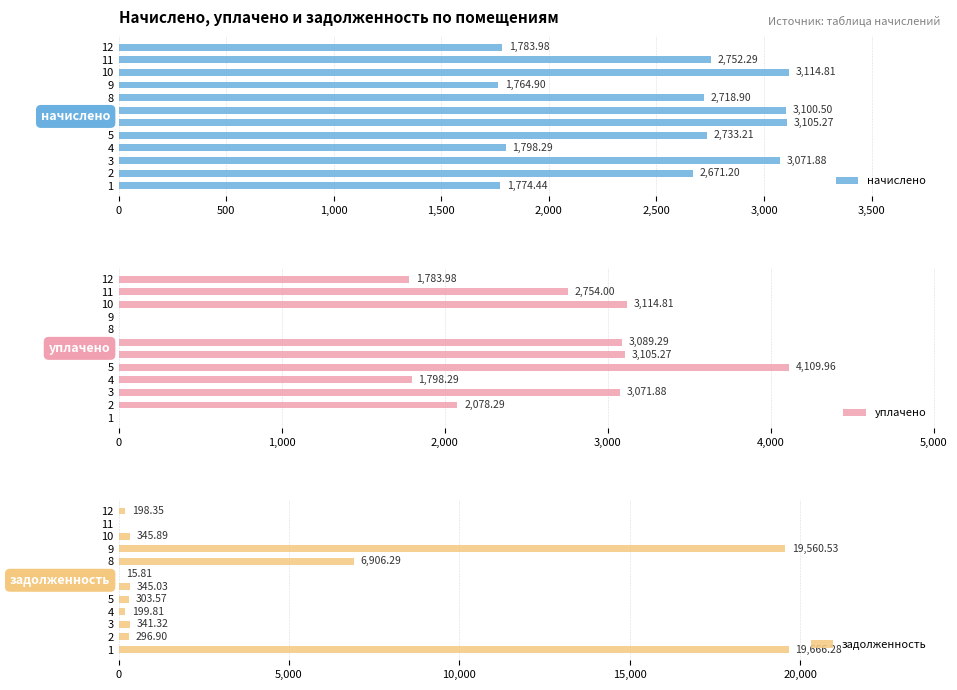

Are the bars grouped side by side (vs. stacked)?

Yes